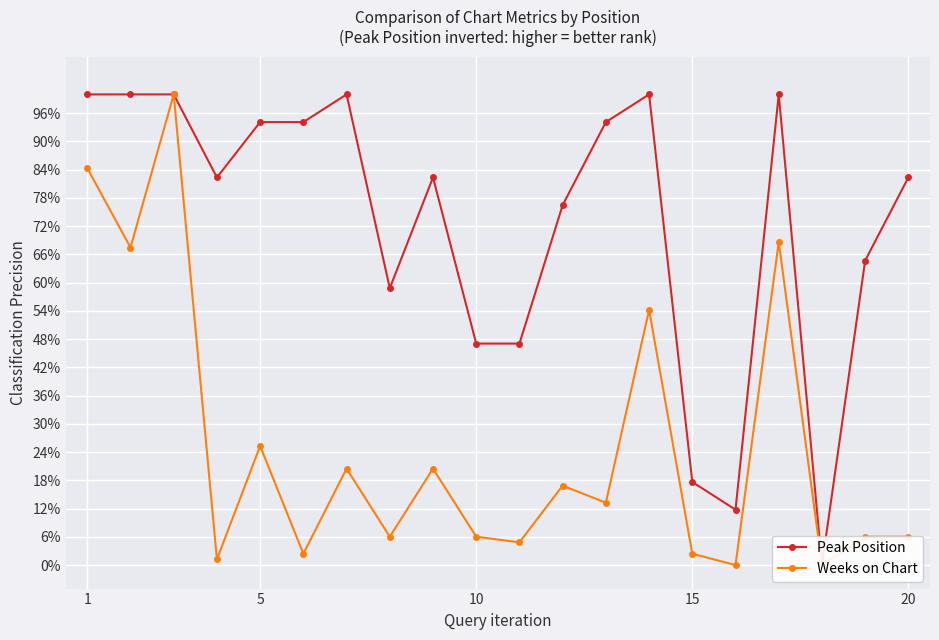

Is it true that Weeks on Chart equals 1.2 at 5?

False